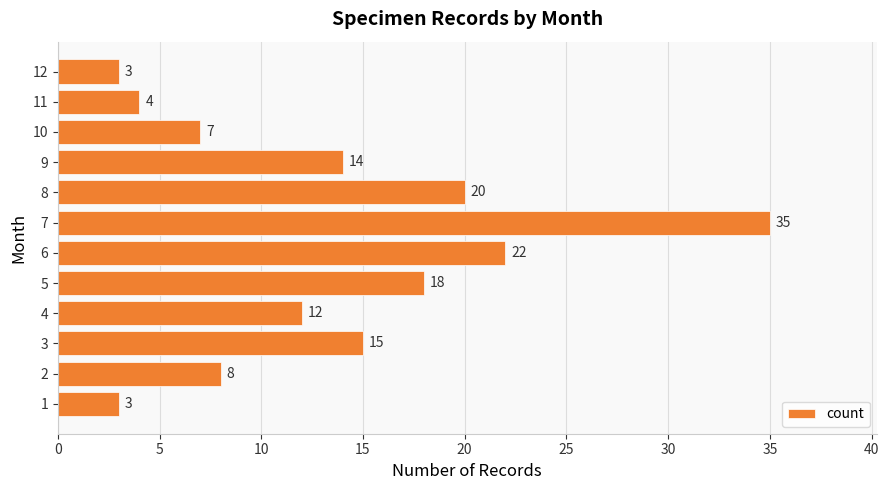

Reading top to bottom, list all the values displayed in this chart.

3	4	7	14	20	35	22	18	12	15	8	3